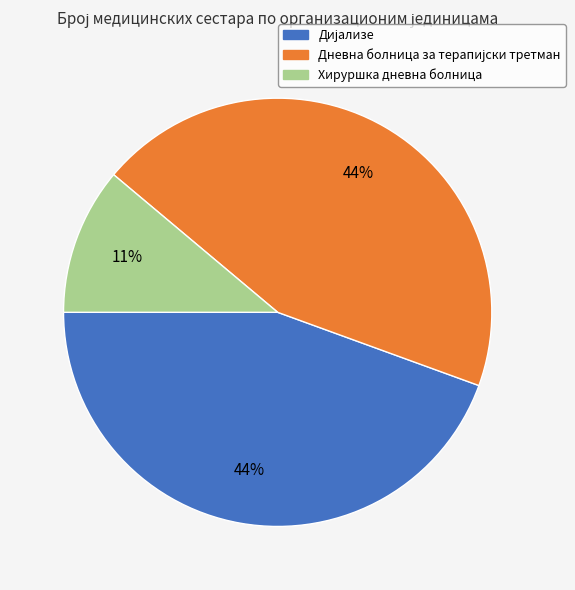

To the nearest percent, what is the average slice percentage?

33%